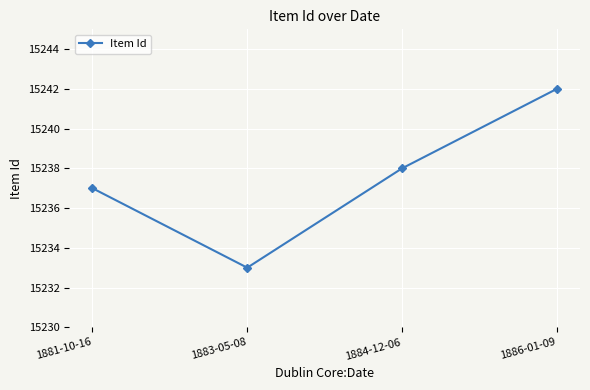

How many values are between 15237 and 15242?

3